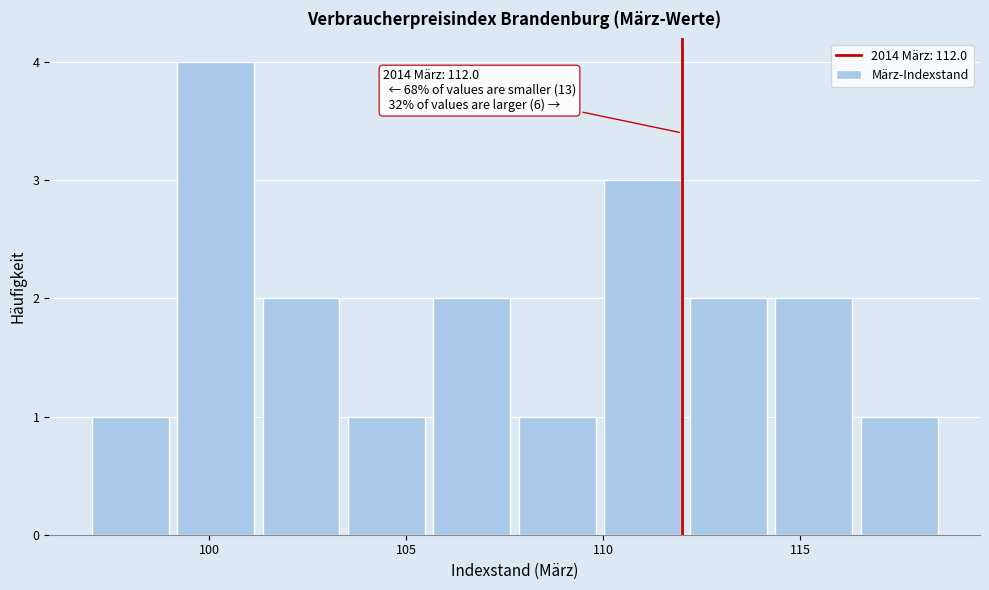

Over which range of the x-axis is the bar tallest?

99.0 to 101.0